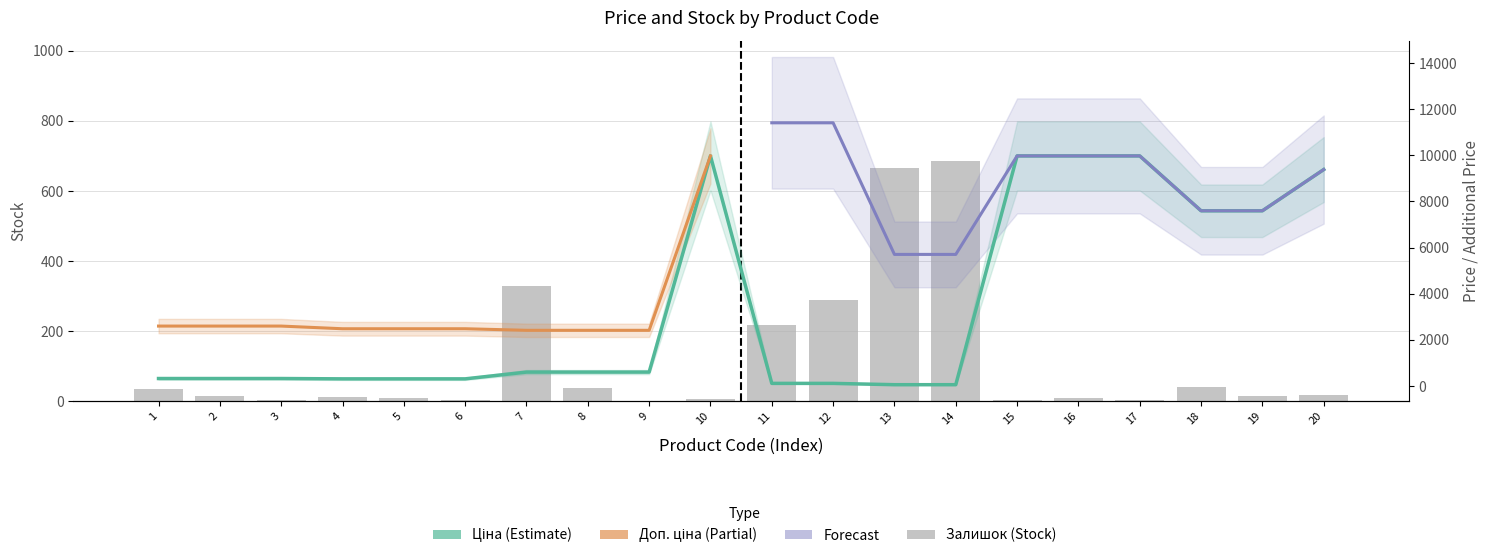

Is it true that Ціна equals 509.1 at 3?

False